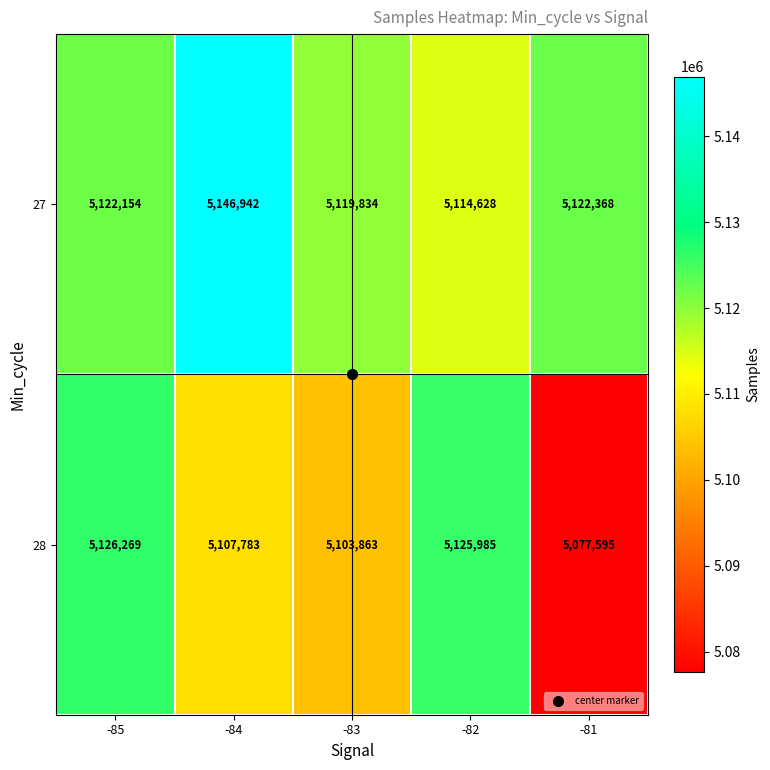

Which category has the lowest value across all series?

-81